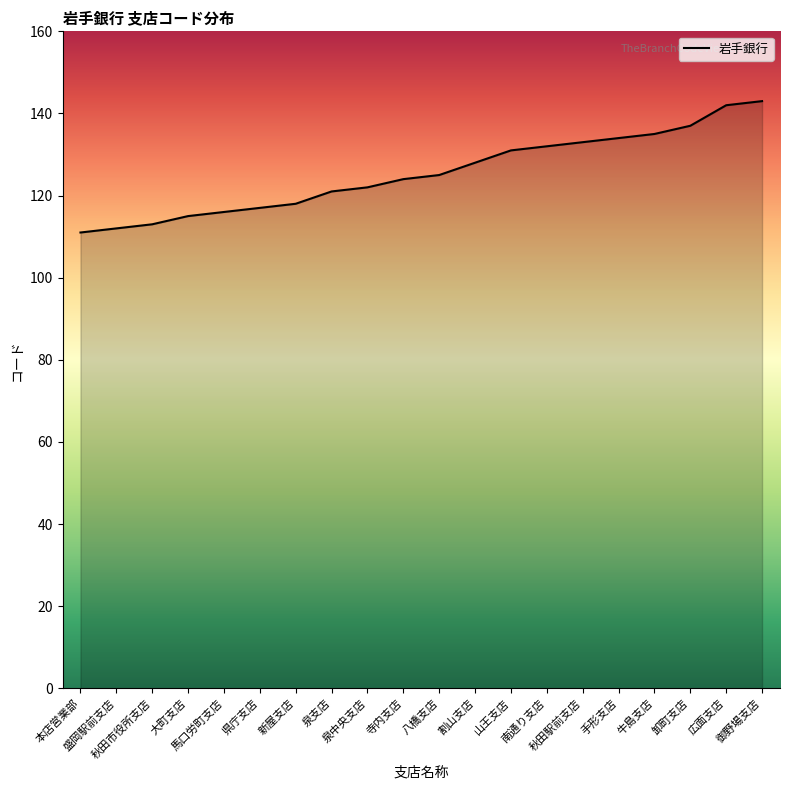

List the labels in order of value, largest first.

御野場支店, 広面支店, 卸町支店, 牛島支店, 手形支店, 秋田駅前支店, 南通り支店, 山王支店, 割山支店, 八橋支店, 寺内支店, 泉中央支店, 泉支店, 新屋支店, 県庁支店, 馬口労町支店, 大町支店, 秋田市役所支店, 盛岡駅前支店, 本店営業部